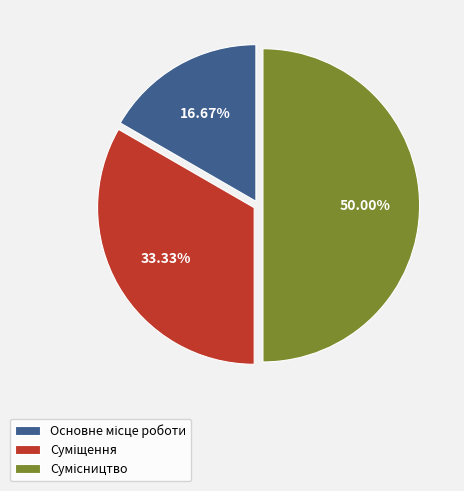

To the nearest percent, what percentage of the pie is Основне місце роботи?

17%